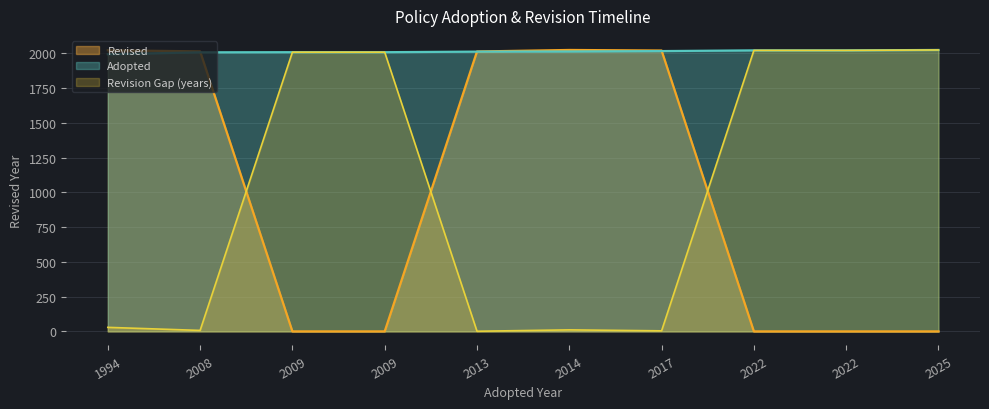

How many lines are shown in the chart?

3